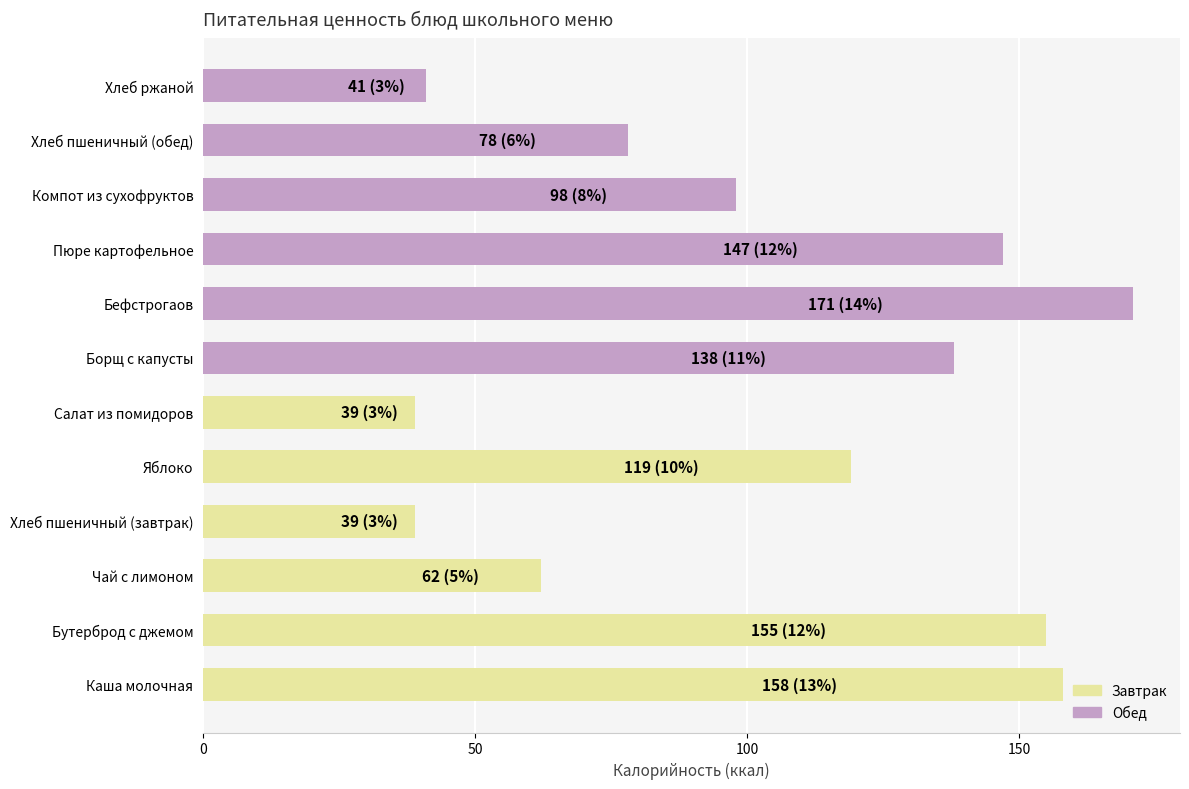

What is the maximum value shown in the chart?

171